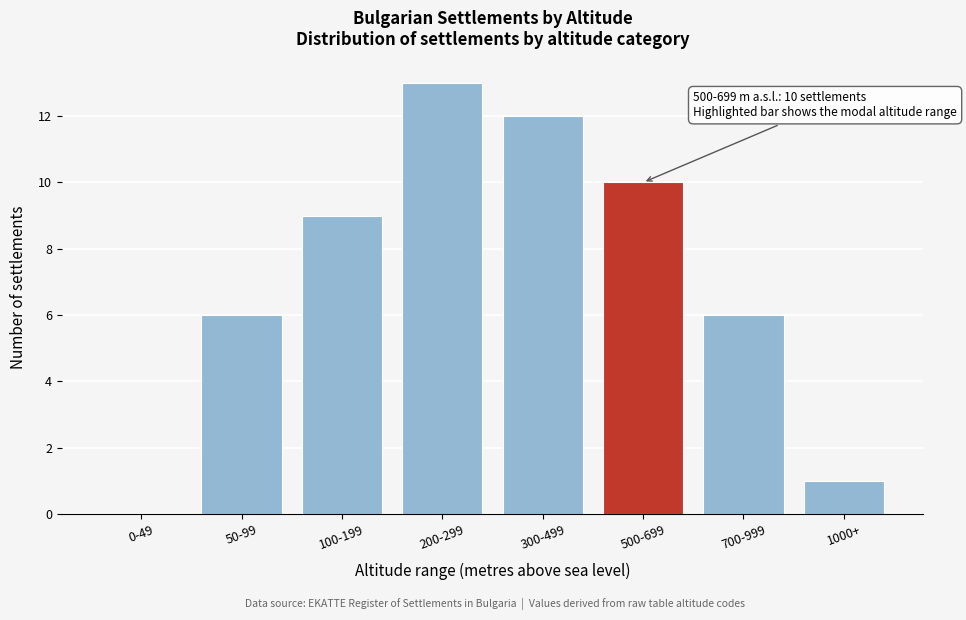

Reading left to right, list all the values displayed in this chart.

0-49=0	50-99=6	100-199=9	200-299=13	300-499=12	500-699=10	700-999=6	1000+=1